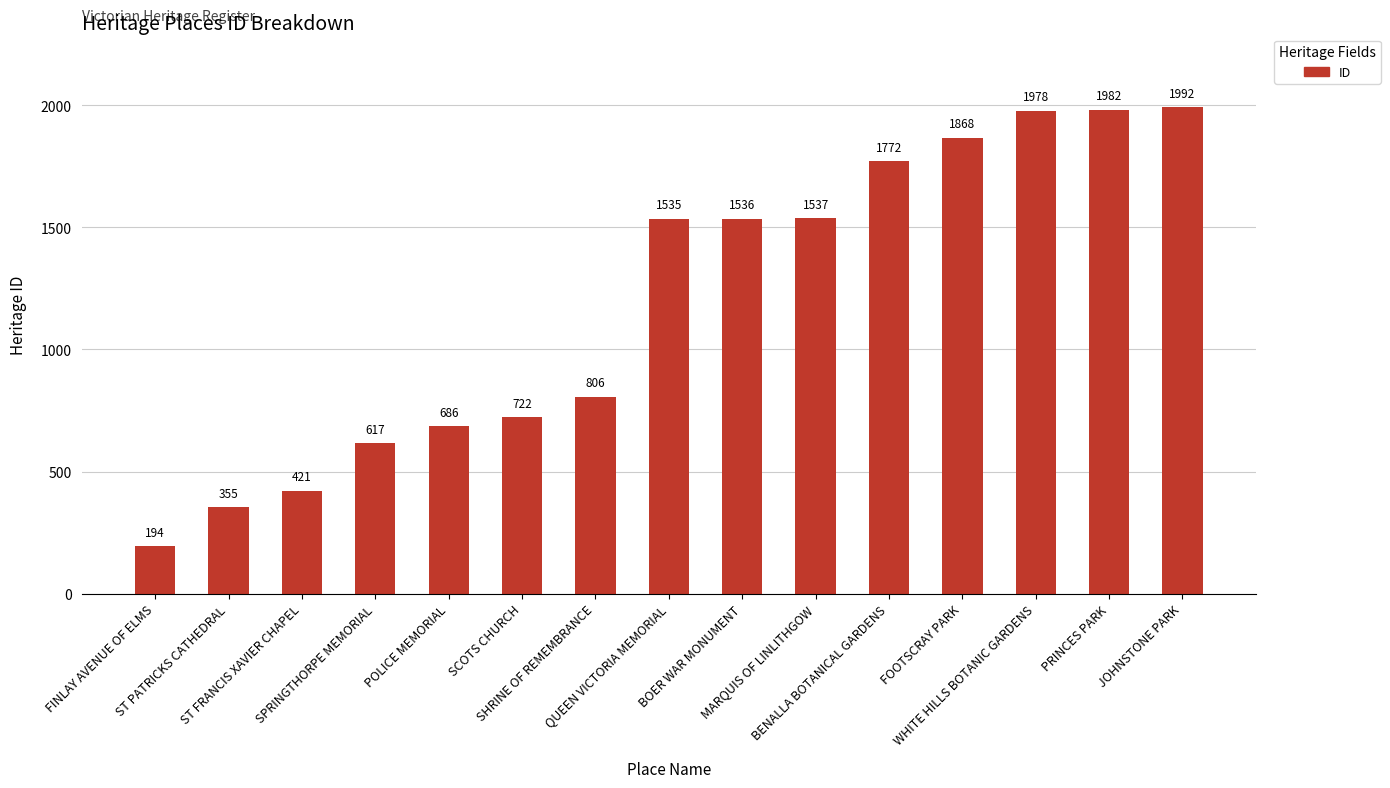

At which category does the chart reach its minimum across all series?

FINLAY AVENUE OF ELMS